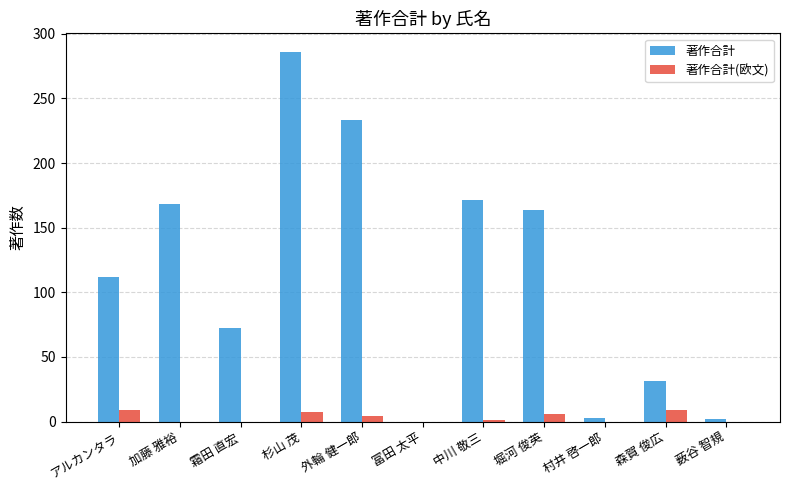

Which series has the largest total across all categories?

著作合計